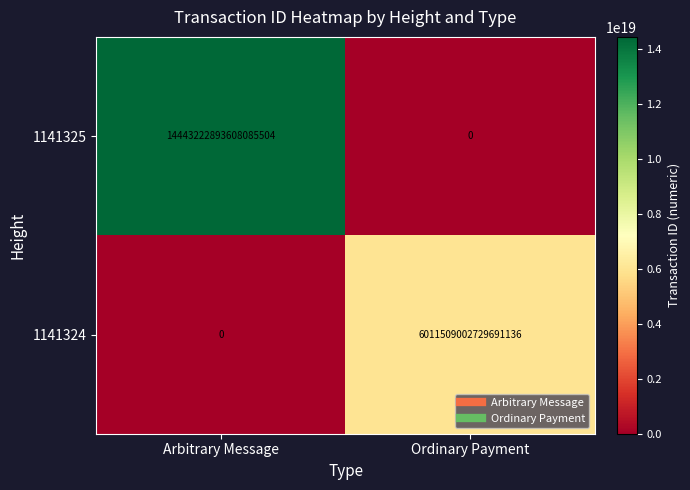

The 1141325 series shows 14443222893608085504 at Arbitrary Message. True or false?

True